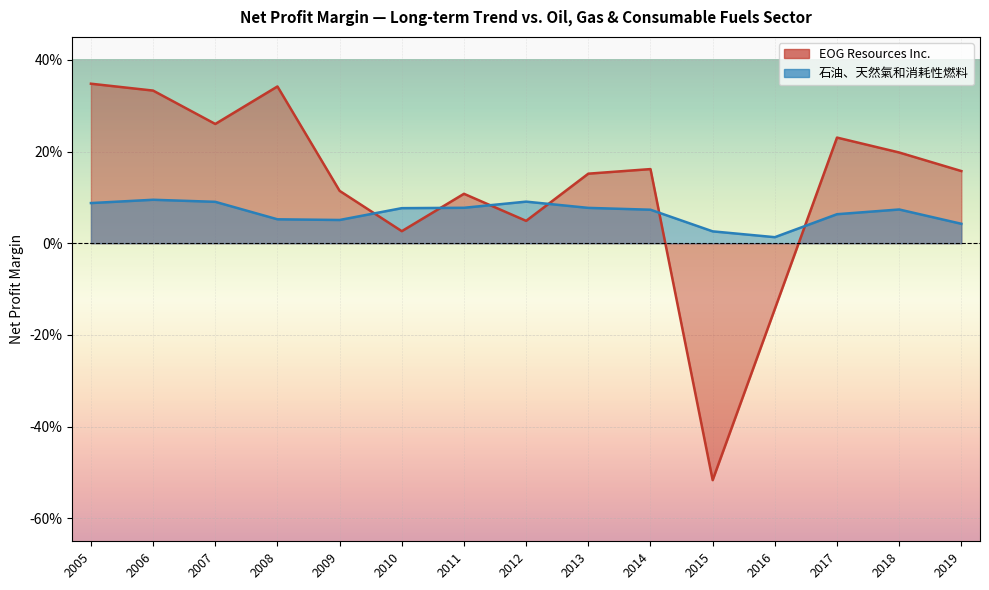

True or false: EOG Resources Inc. has a value of 0.0 at 2009.

False